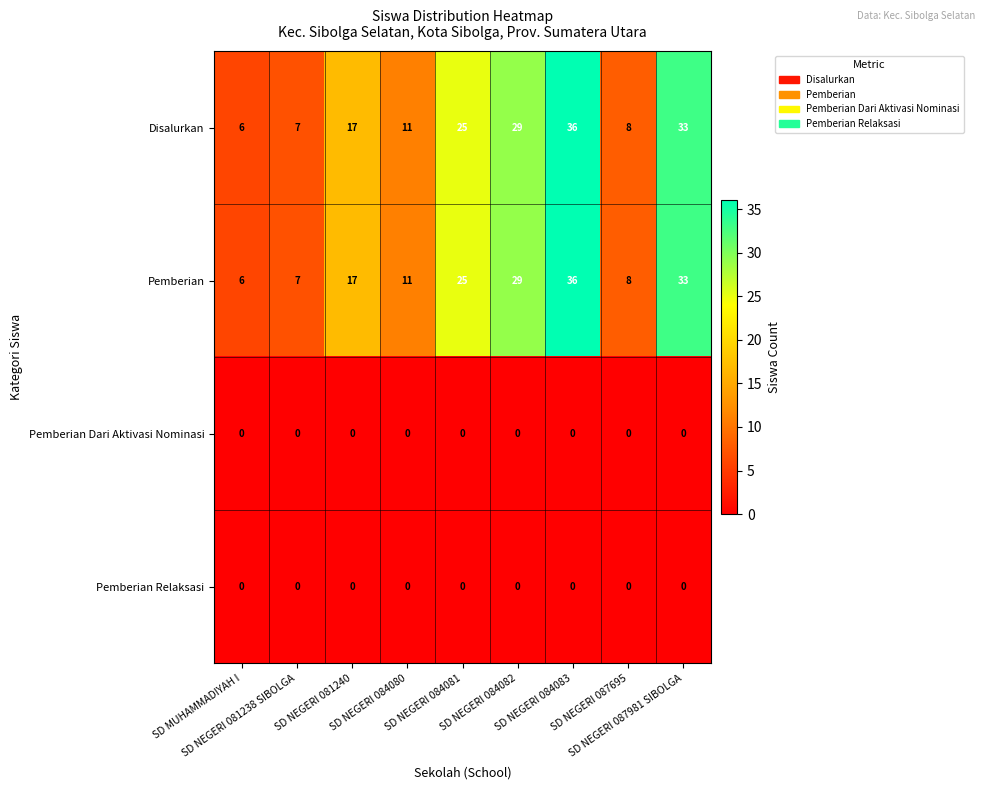

At which category is the sum across all series the highest?

SD NEGERI 084083